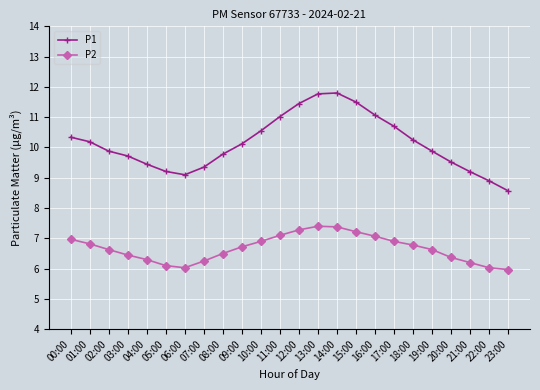

What is the highest value of the P1 series?

11.8